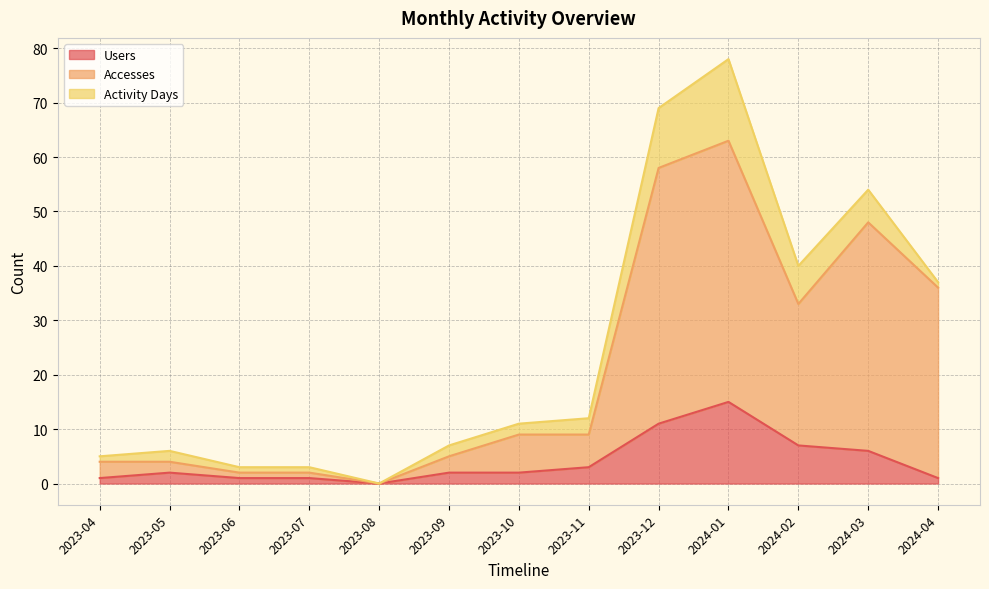

How many lines are shown in the chart?

3